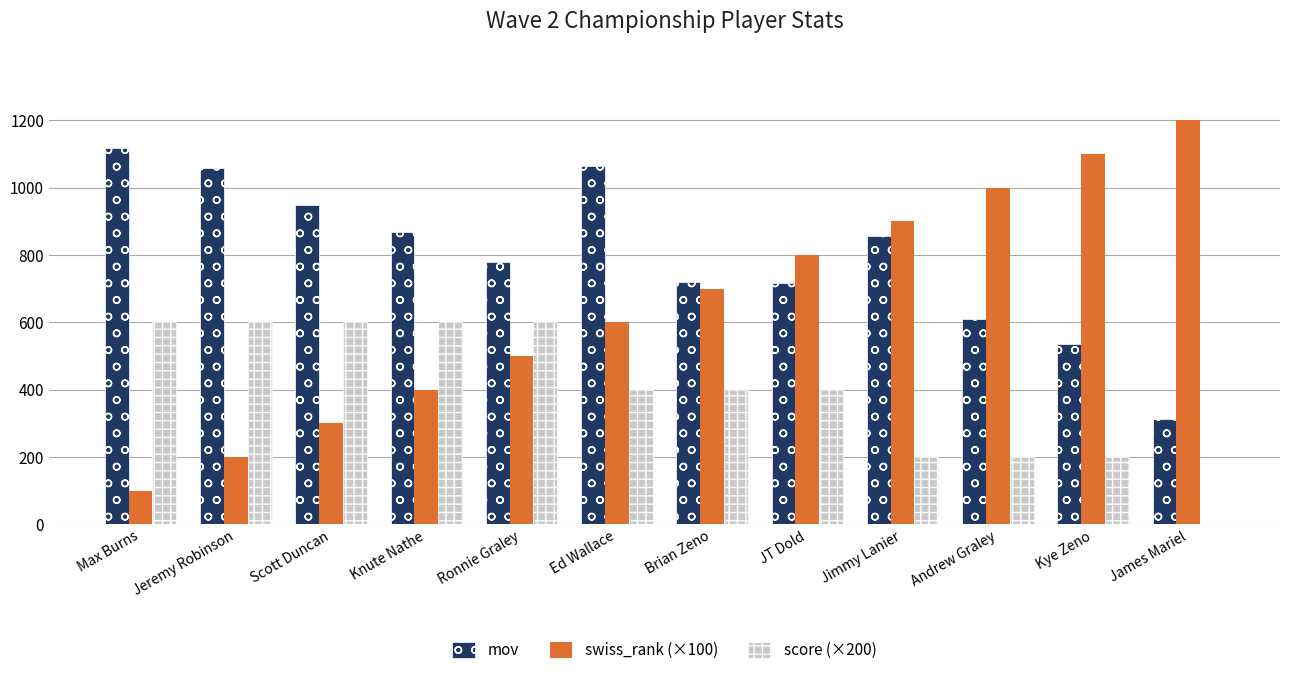

Between Max Burns and Andrew Graley, which series saw the biggest shift?

swiss_rank (×100)